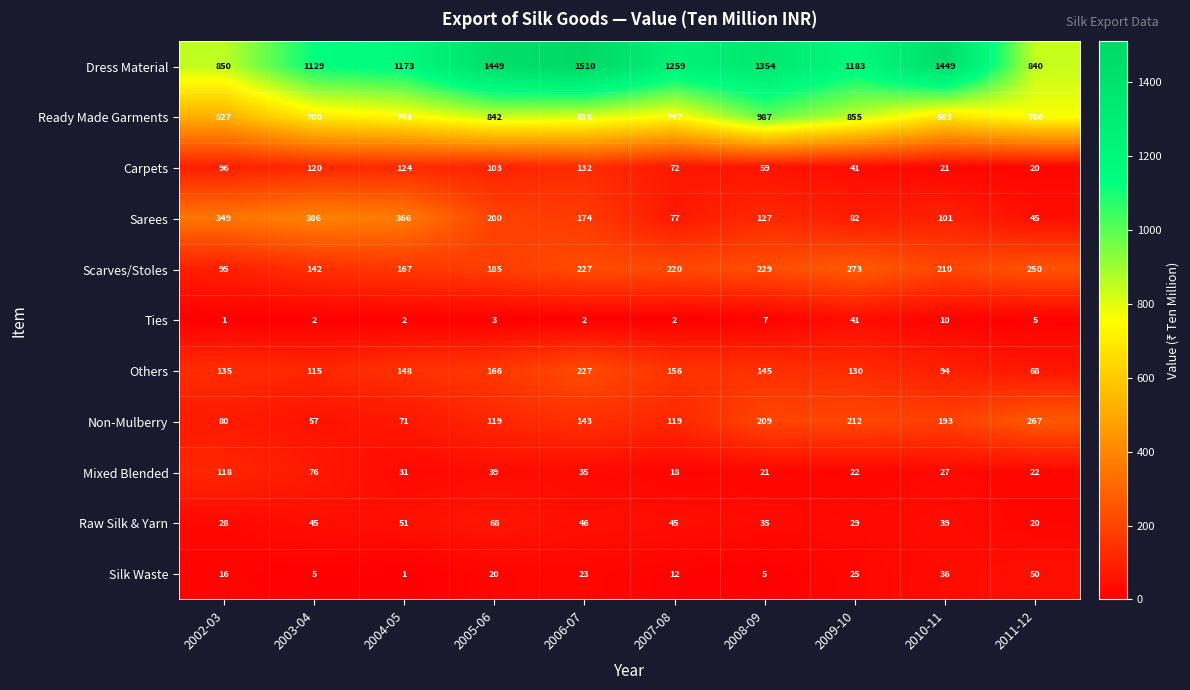

Where is Silk Waste nearest to the value 25?

2009-10